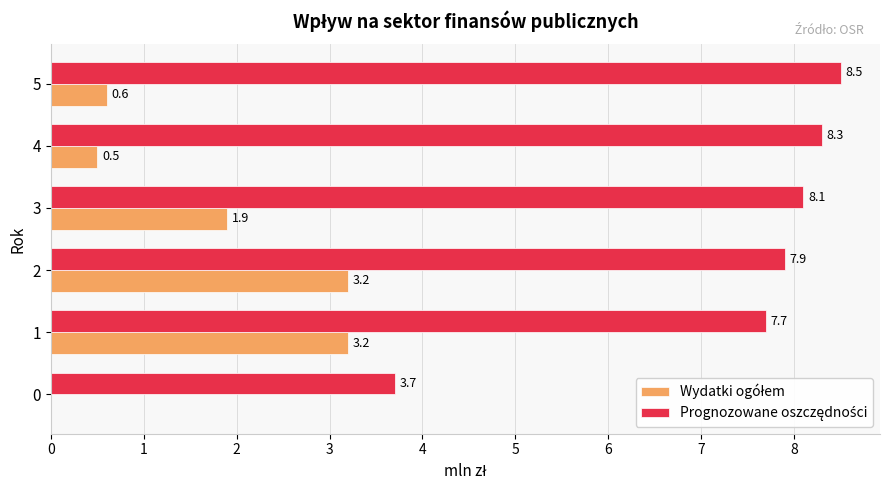

What is the total value across all series at 2?

11.1